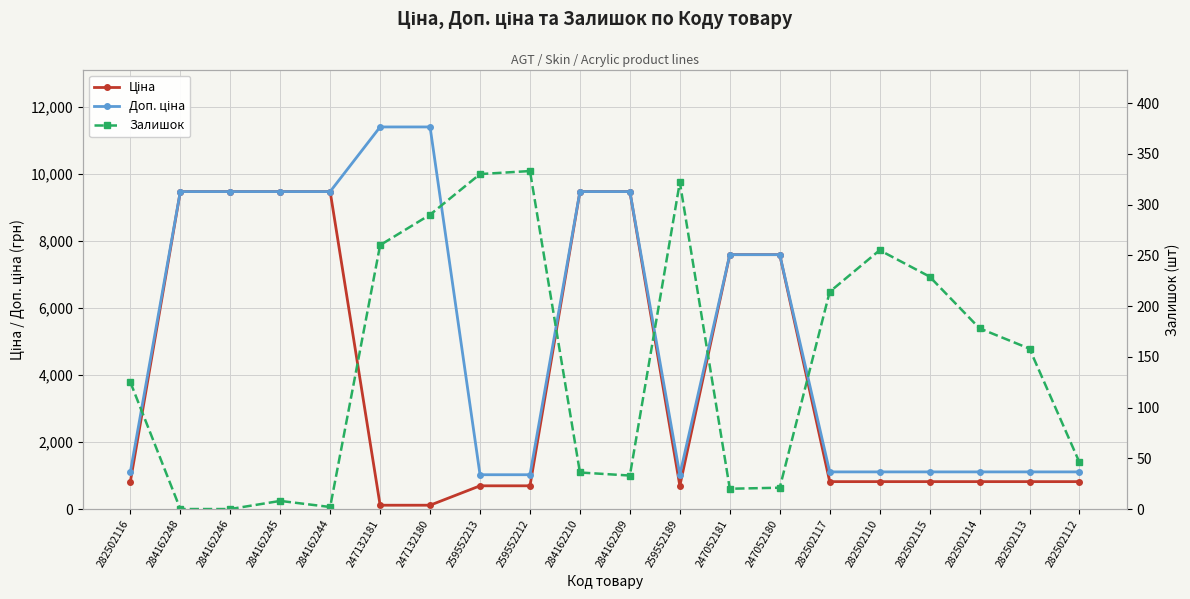

List the series in order of their overall mean, lowest first.

Залишок, Ціна, Доп. ціна